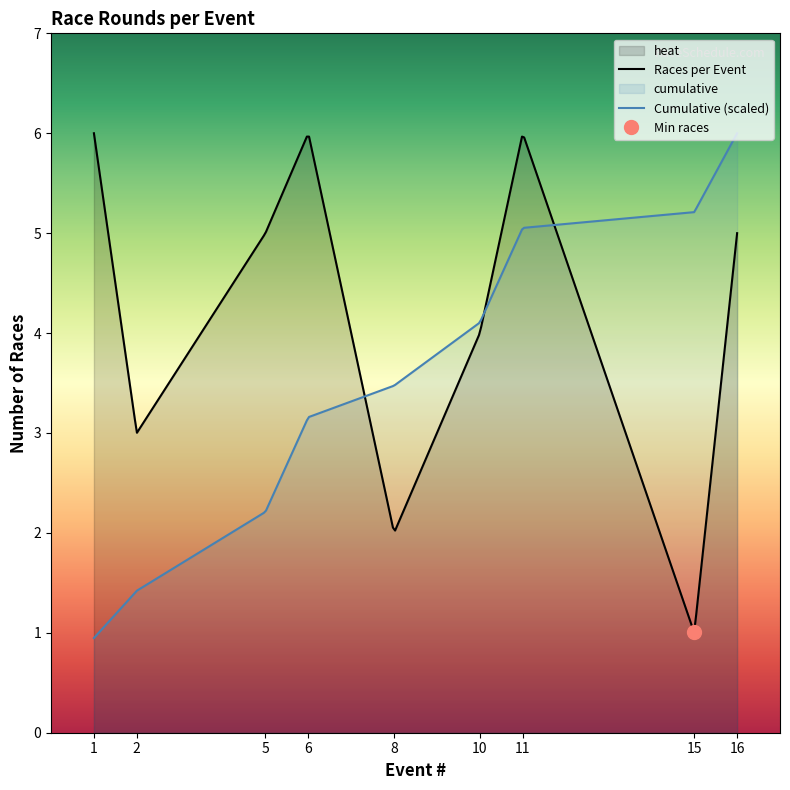

What is the minimum value for Cumulative (scaled)?

0.9